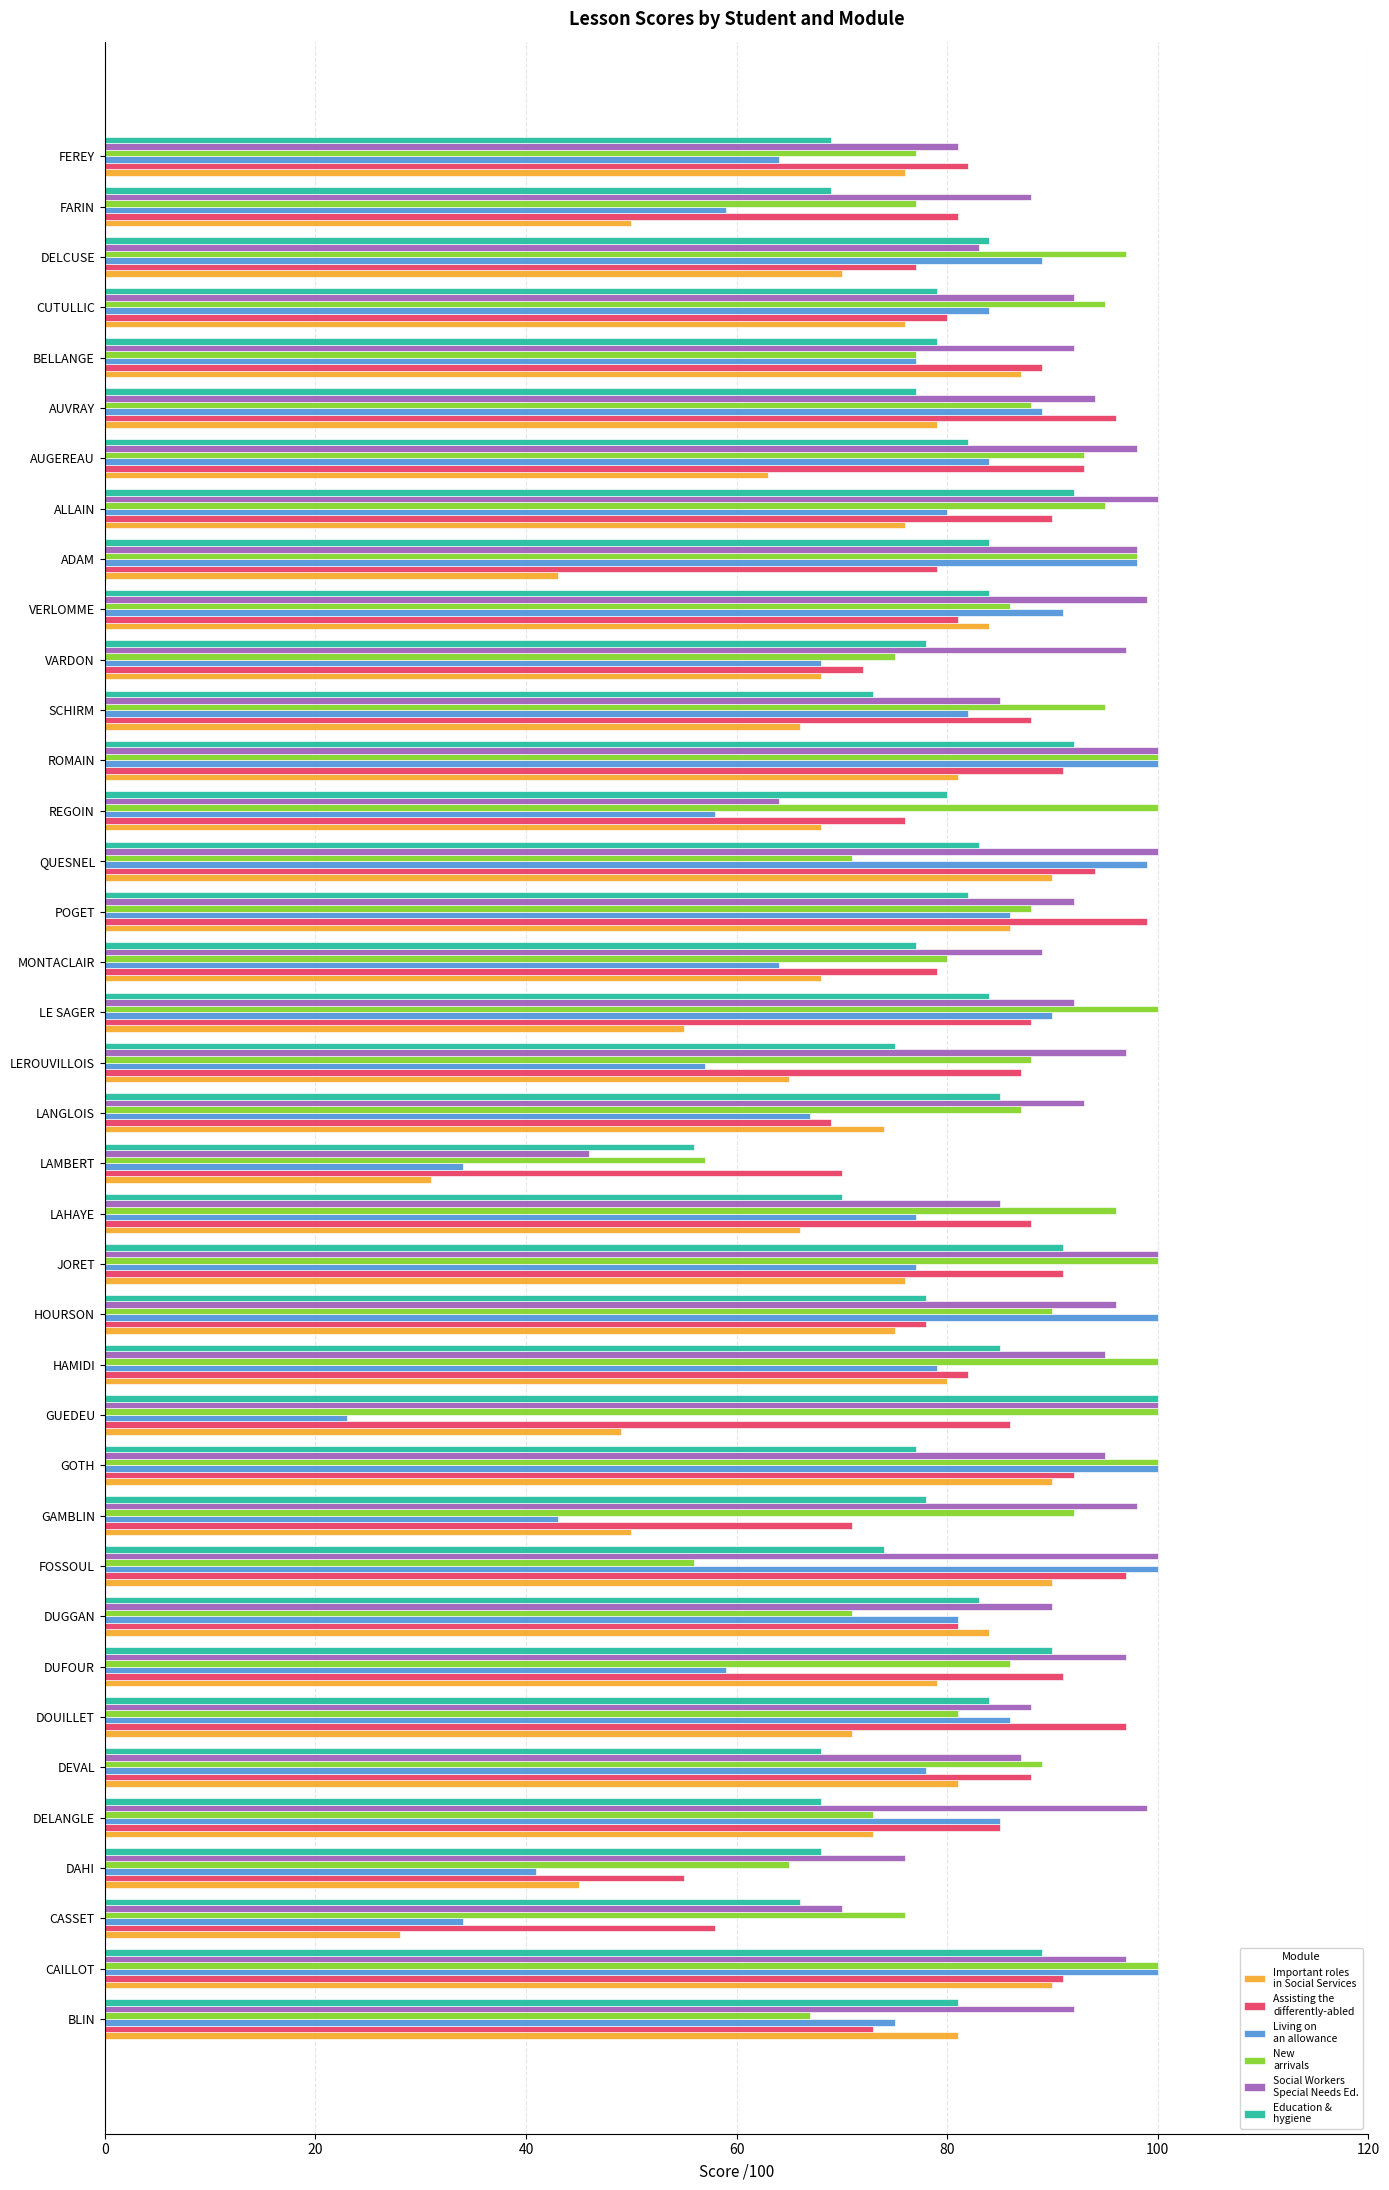

What is the spread (max minus min) of values at FEREY?

18